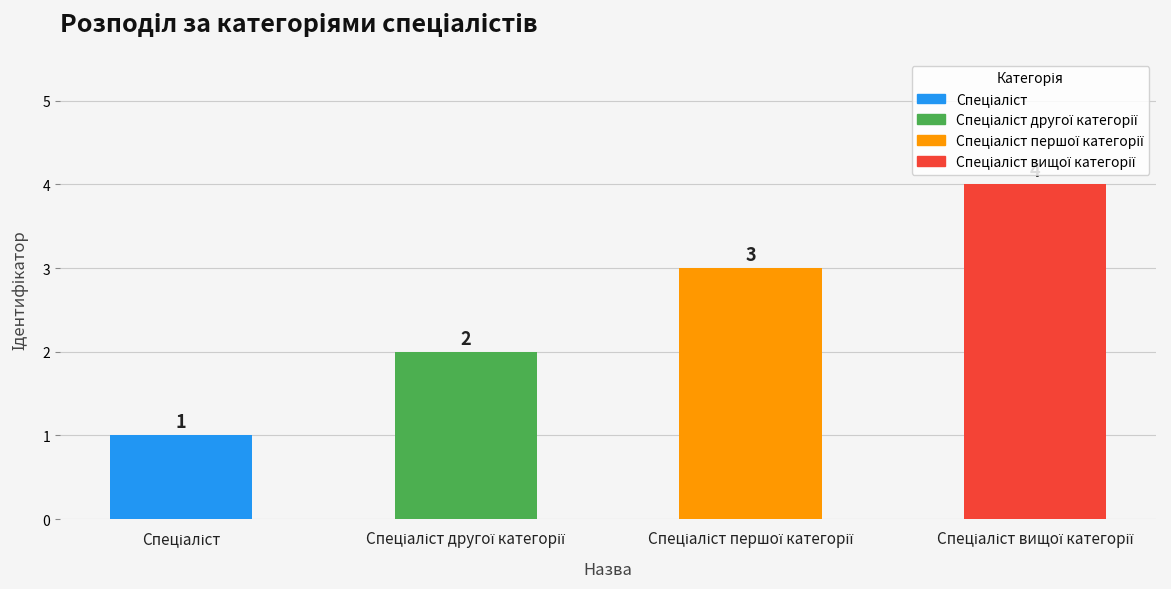

What is the value of the 2nd bar from the left?

2